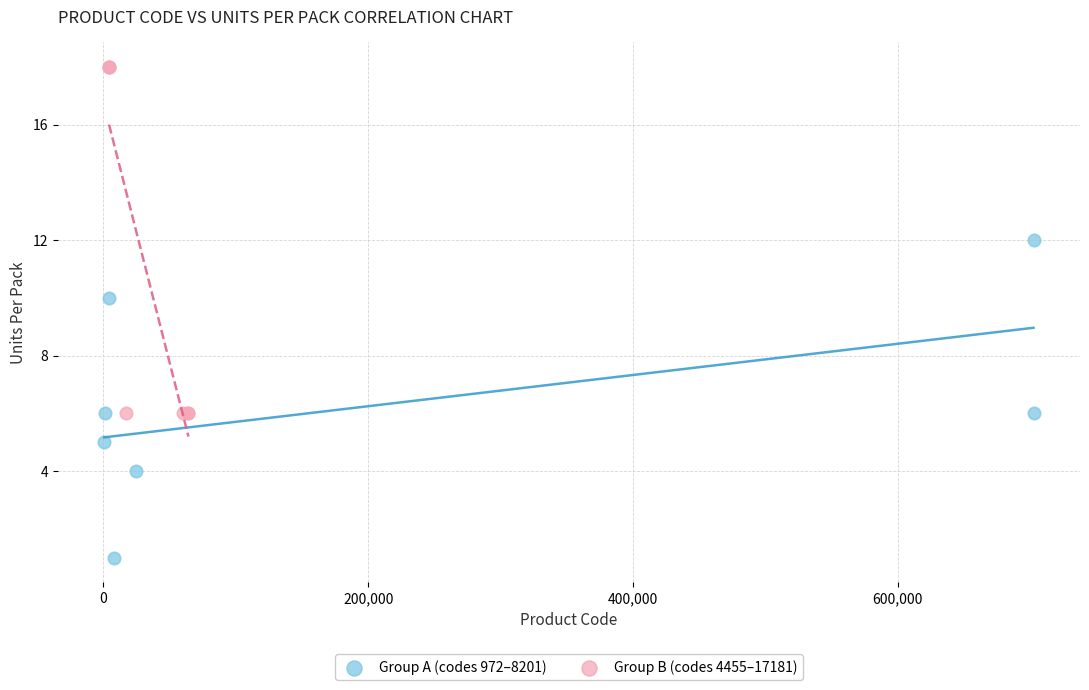

Which series contains the lowest Y value?

Group A (codes 972–8201)